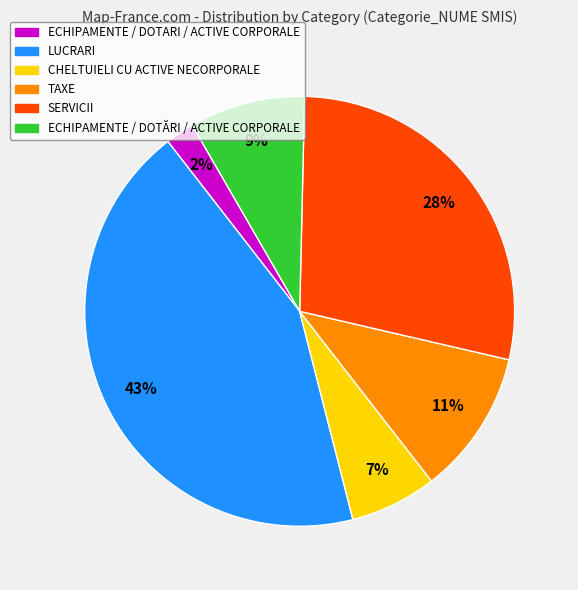

Which category has the smallest portion of the pie?

ECHIPAMENTE / DOTARI / ACTIVE CORPORALE